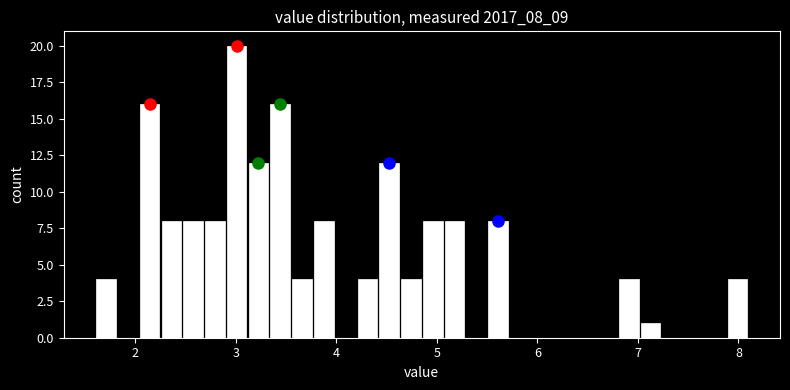

Around what value on the x-axis is the tallest bar? Give the approximate position of its centre, as read against the axis.

3.0